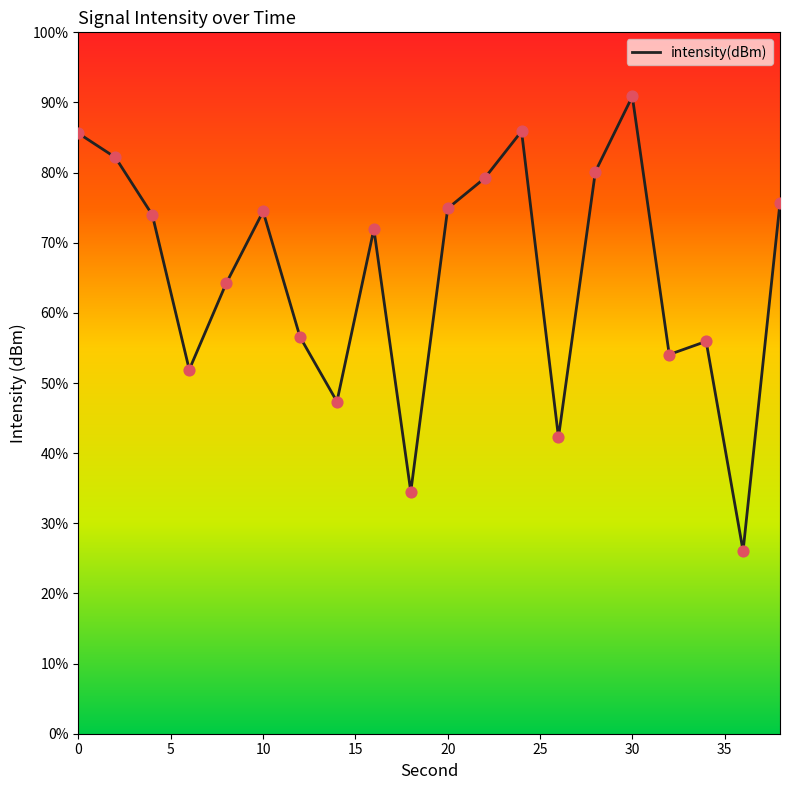

Does the chart have visible grid lines?

No